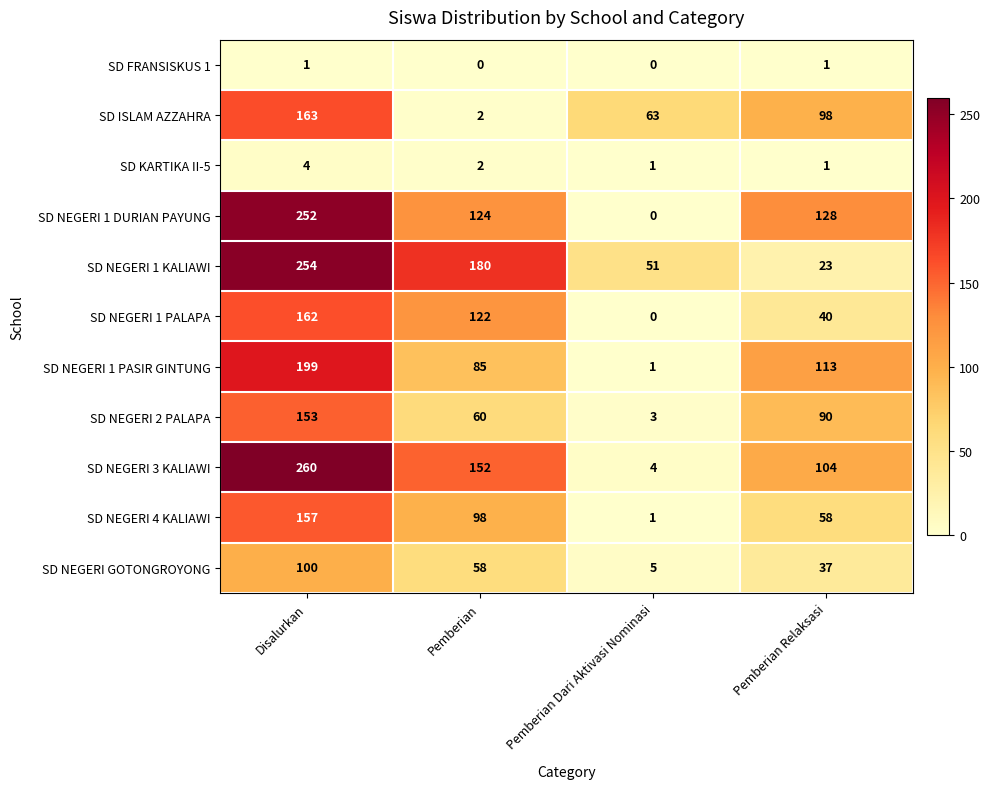

What is the greatest value displayed?

260